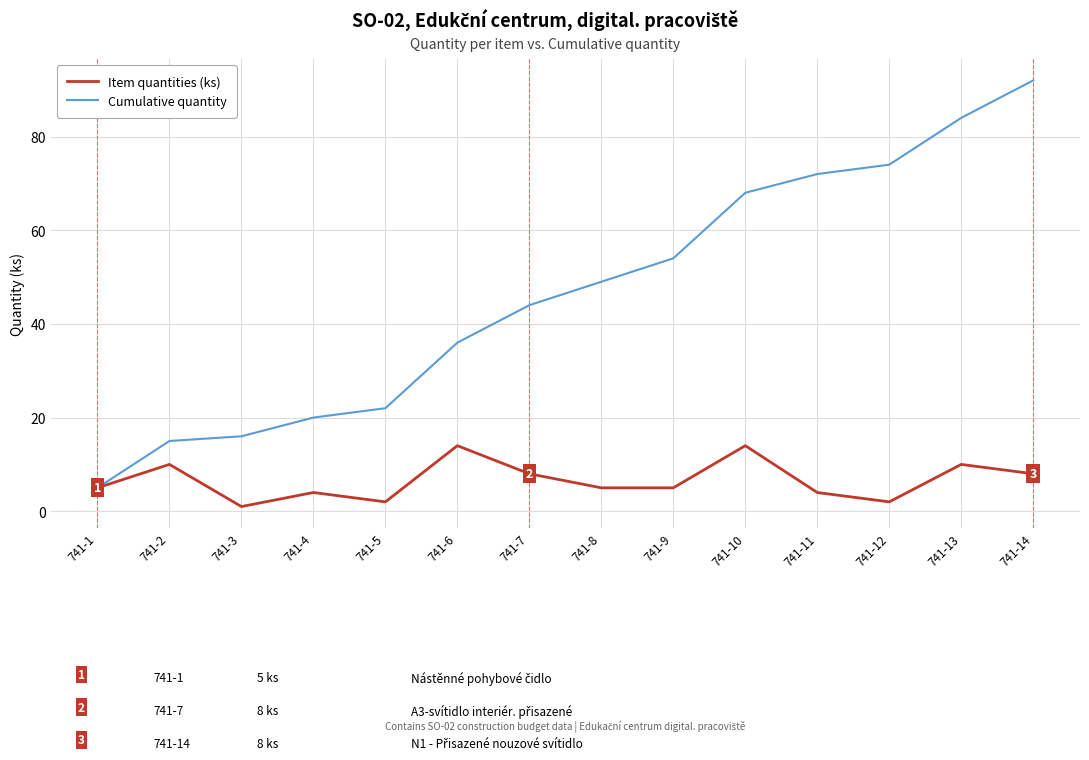

What are all the series names shown in the legend?

Item quantities (ks), Cumulative quantity